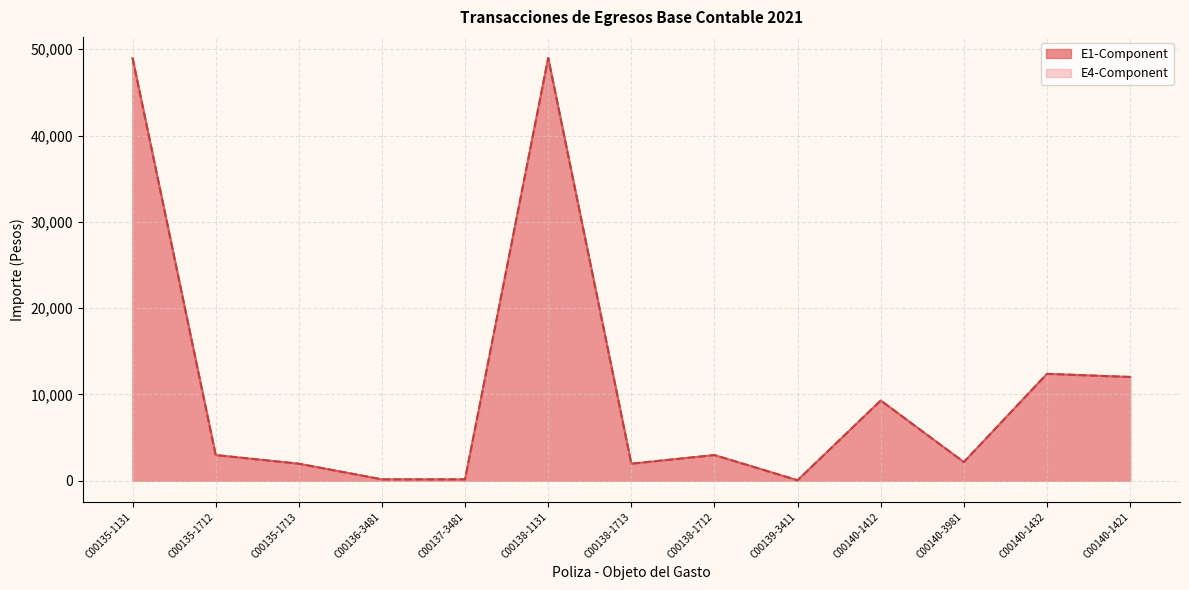

How many data points in E4-Component are above 2970?

7